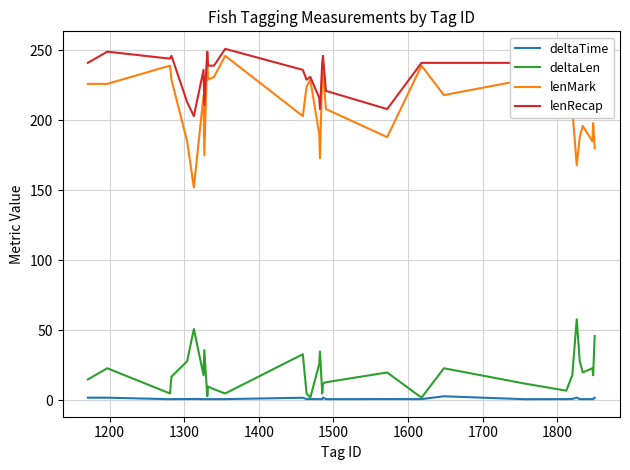

Which series has the widest spread of values?

lenMark